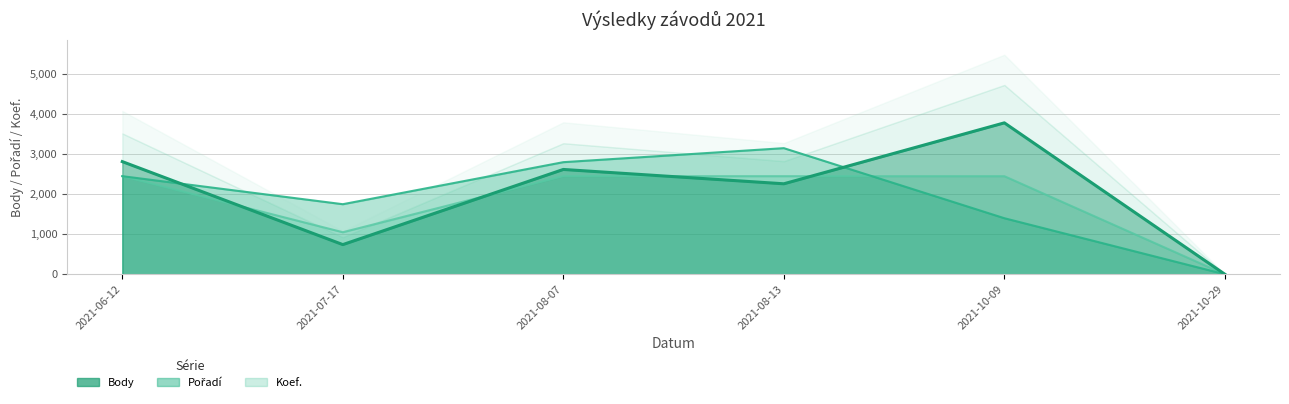

Where do Koef. and Pořadí first cross each other?

2021-08-13 and 2021-10-09